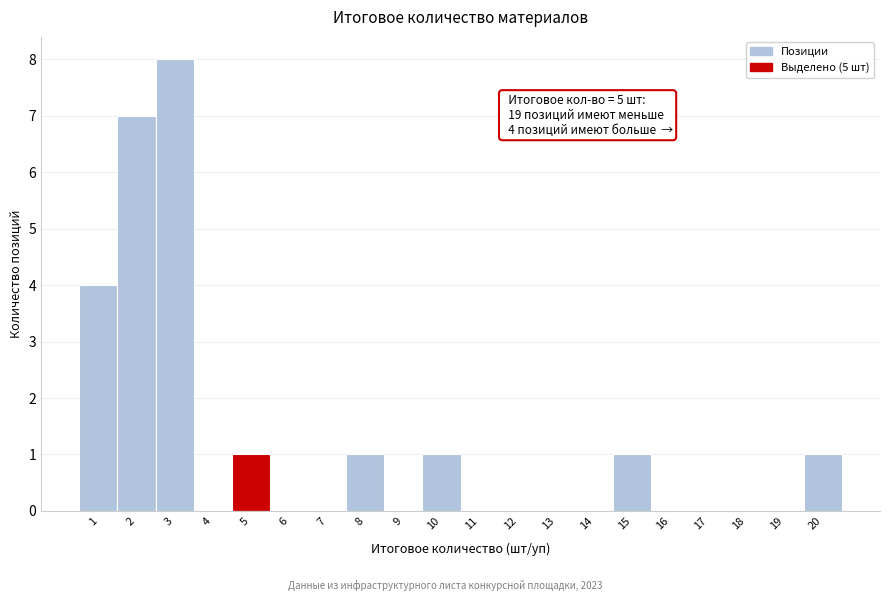

Over which range of the x-axis is the bar tallest?

2.5 to 3.5